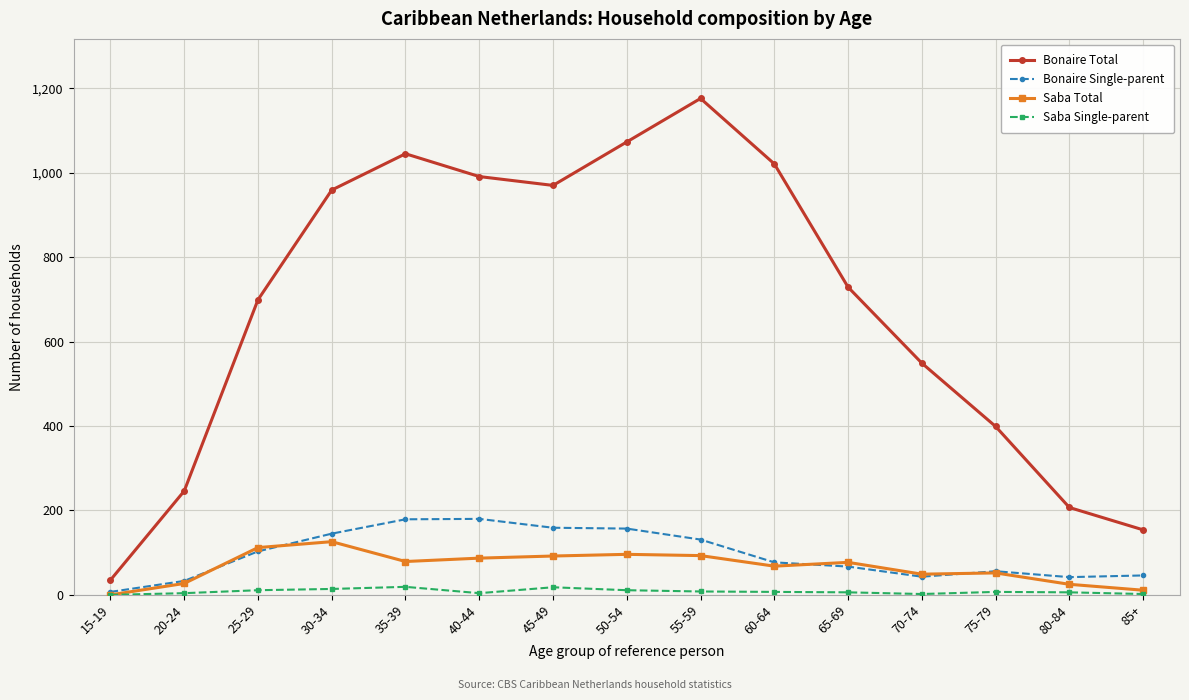

The value of Saba Total at 45-49 is 35. True or false?

False